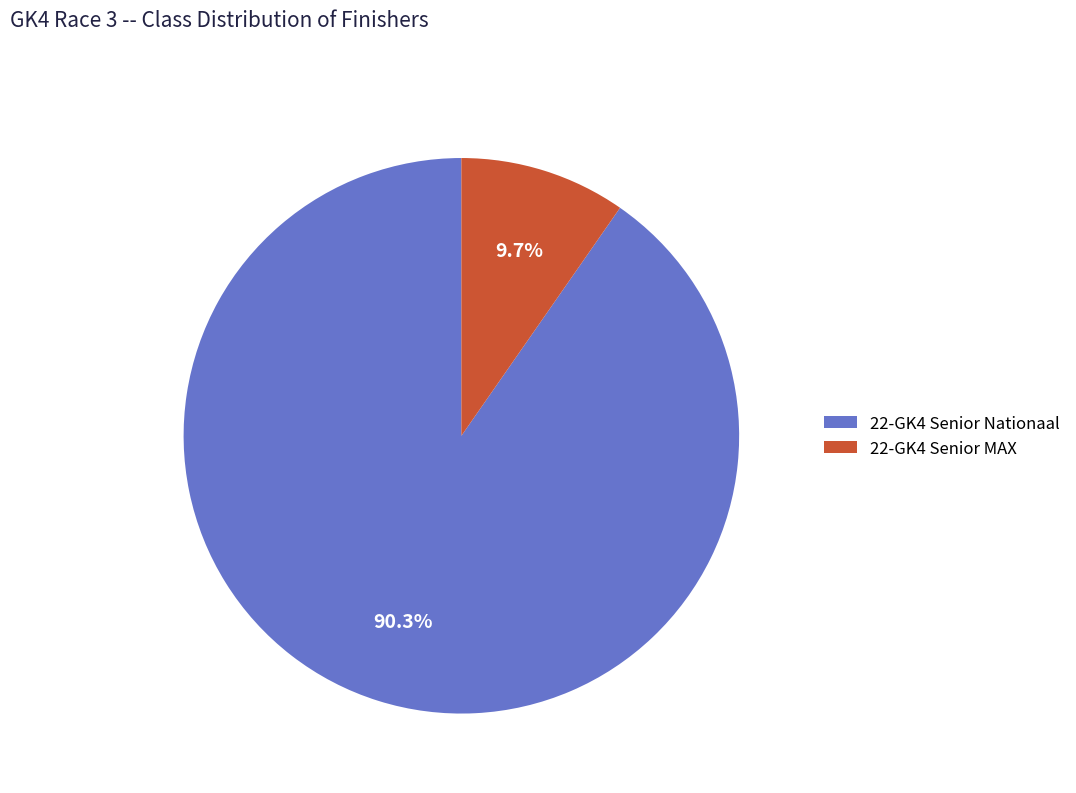

What percentage is NOT represented by 22-GK4 Senior Nationaal?

9.7%